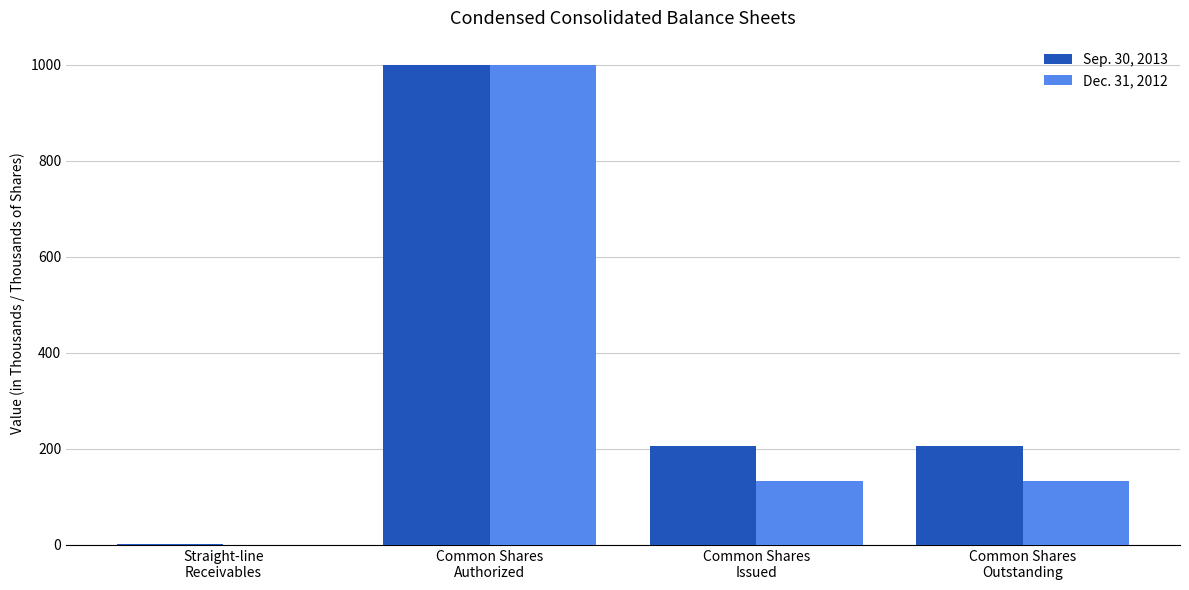

What is the total value across all series at Common Shares
Outstanding?

337.8